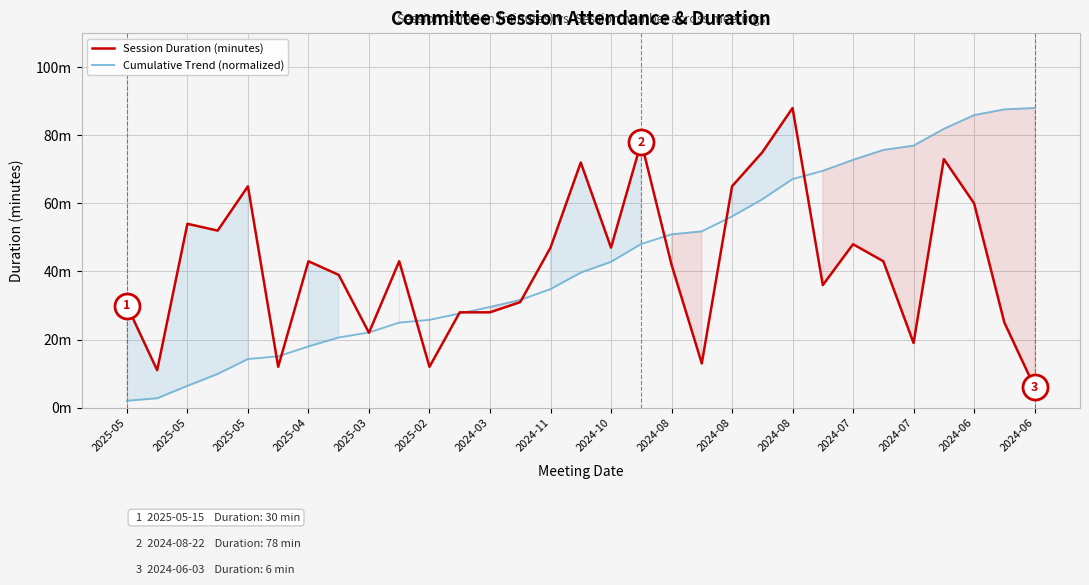

Is the value of Cumulative Trend (normalized) at 26 greater than the value of Session Duration (minutes) at 23?

Yes